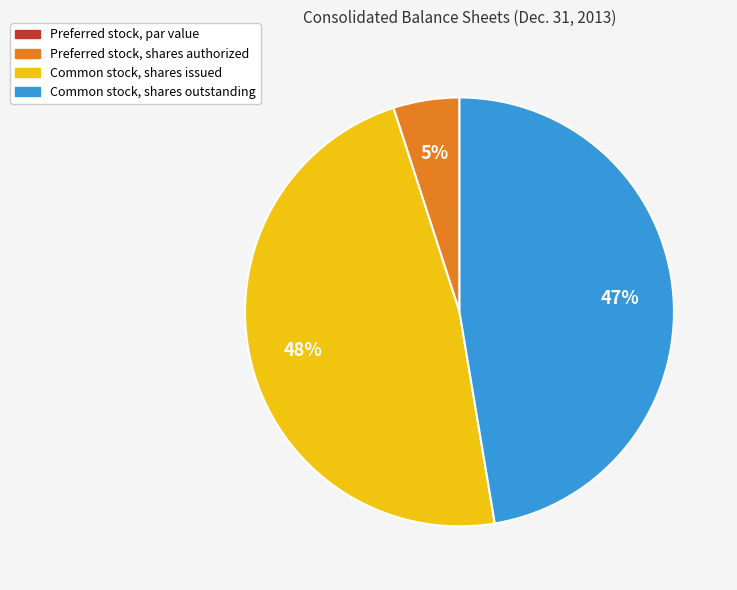

What percentage is the Common stock, shares issued slice, to the nearest percent?

48%